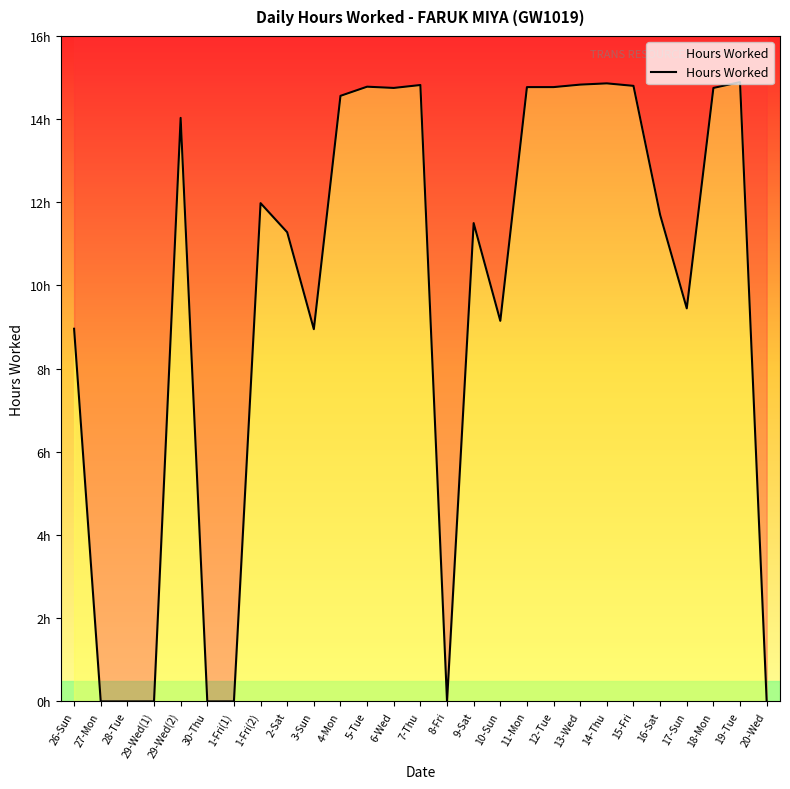

How many values are above zero?

20